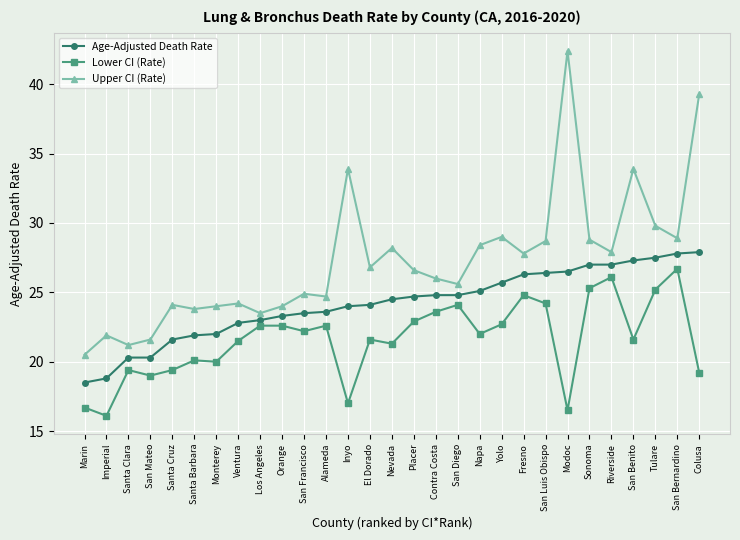

What is the label of the 5th point from the left?

Santa Cruz